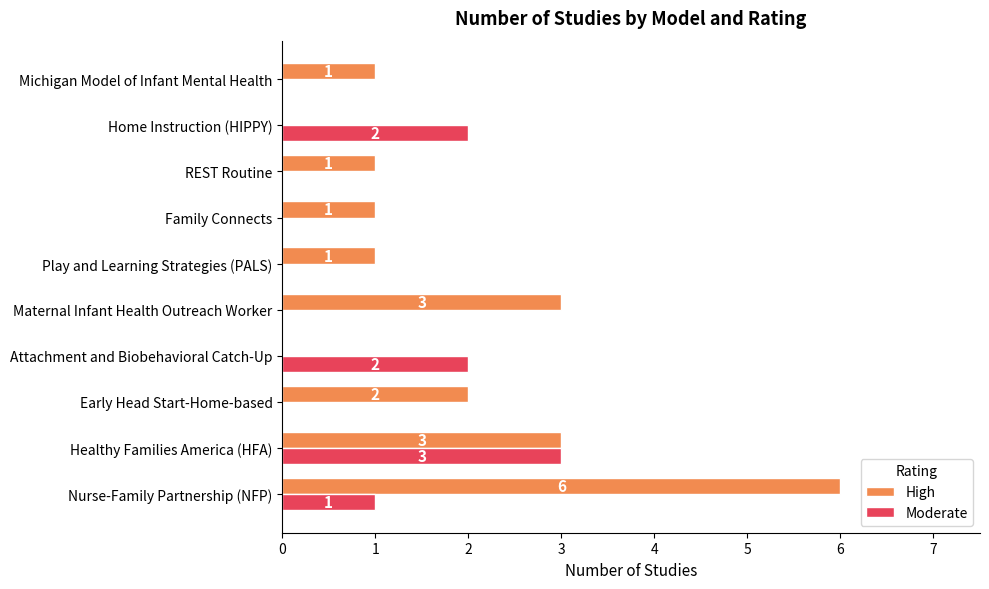

What are all the series names shown in the legend?

High, Moderate